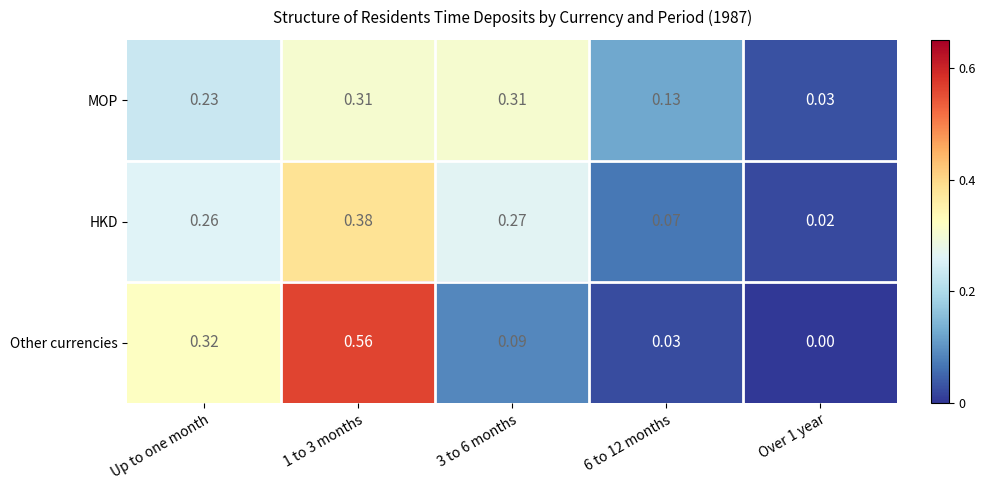

Which series has the widest spread of values?

Other currencies